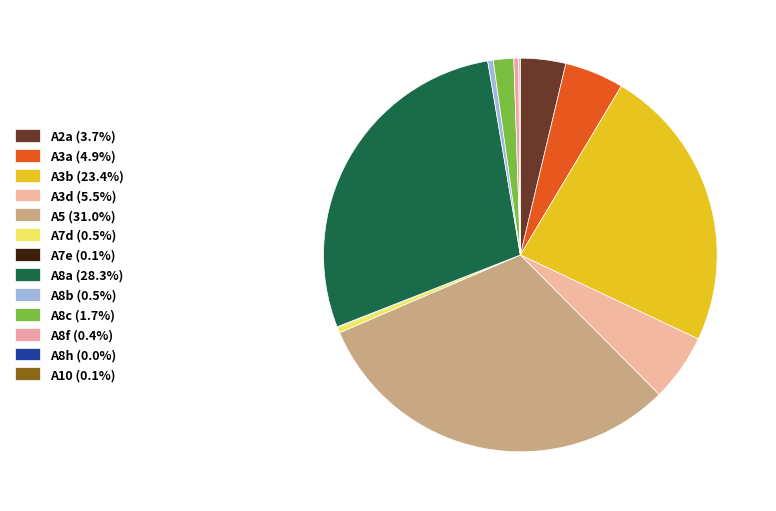

Does any single category account for the majority?

No